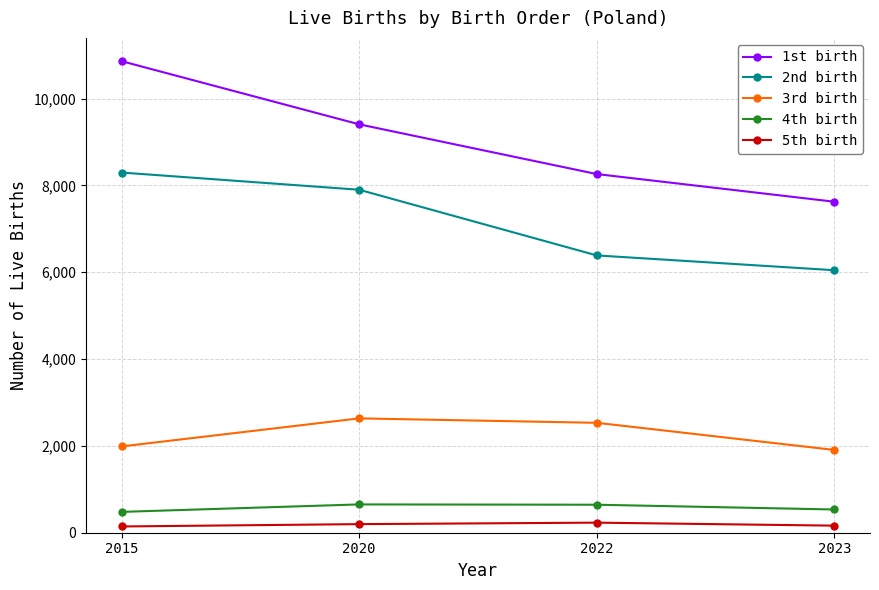

Is it true that 5th birth equals 144 at 2015?

True